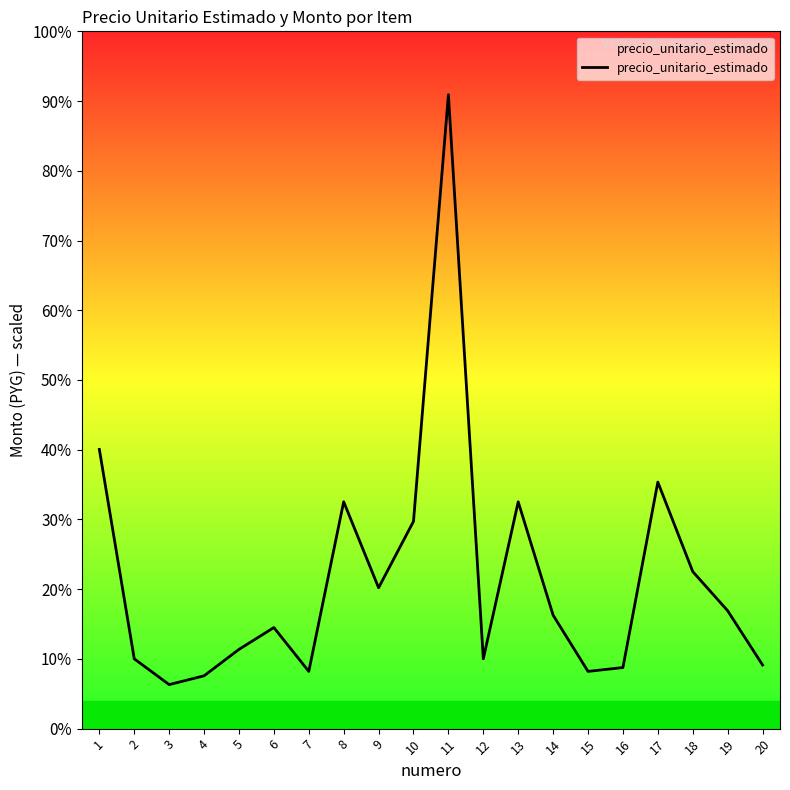

At which label does the data first exceed 158730?

1